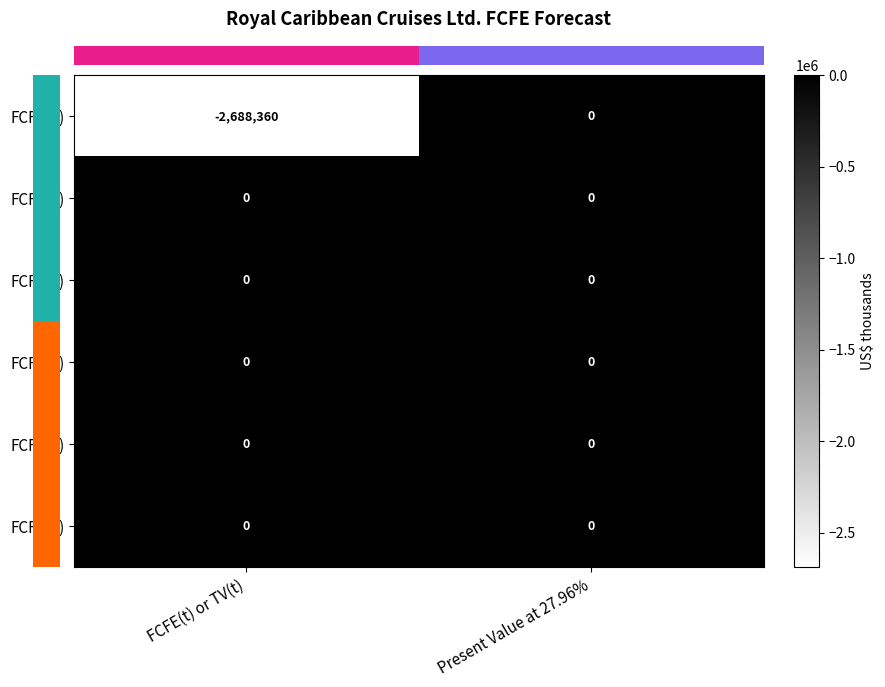

Reading right to left, extract all data points from this chart.

FCFE(0): 0	-2688360
FCFE(1): 0	0
FCFE(2): 0	0
FCFE(3): 0	0
FCFE(4): 0	0
FCFE(5): 0	0